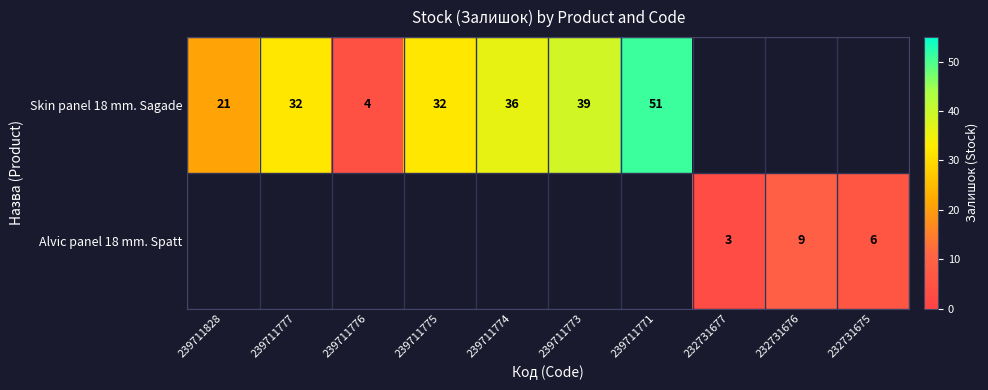

What is the difference between the Skin panel 18 mm. Sagade values at 239711774 and 239711773?

3